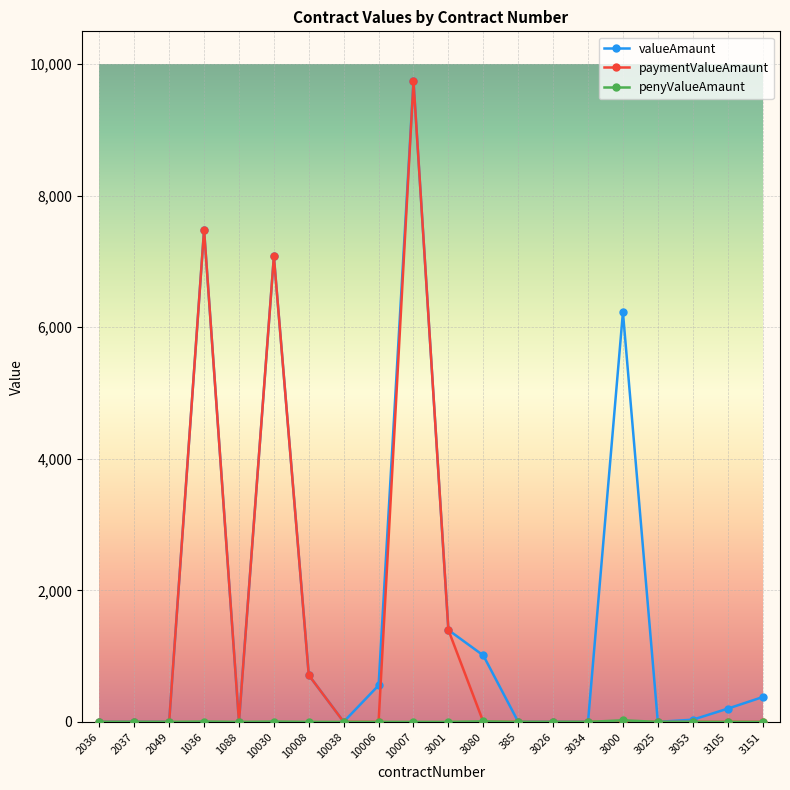

What is the maximum value shown in the chart?

9740.1